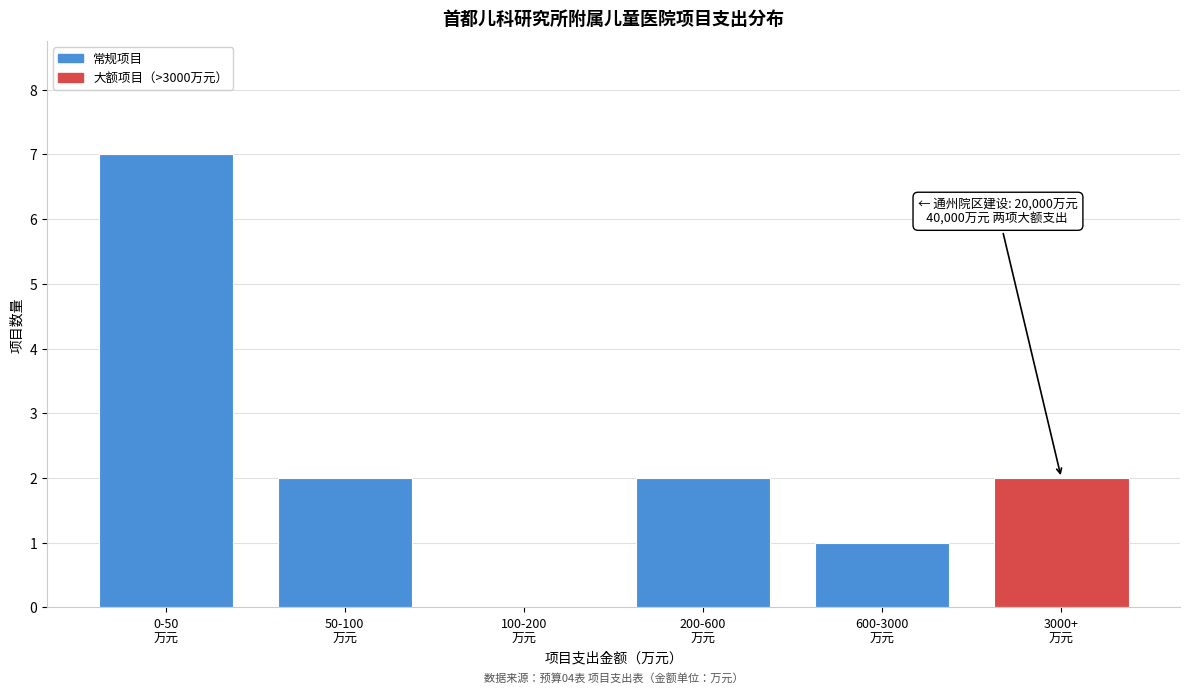

What is the greatest value displayed?

7